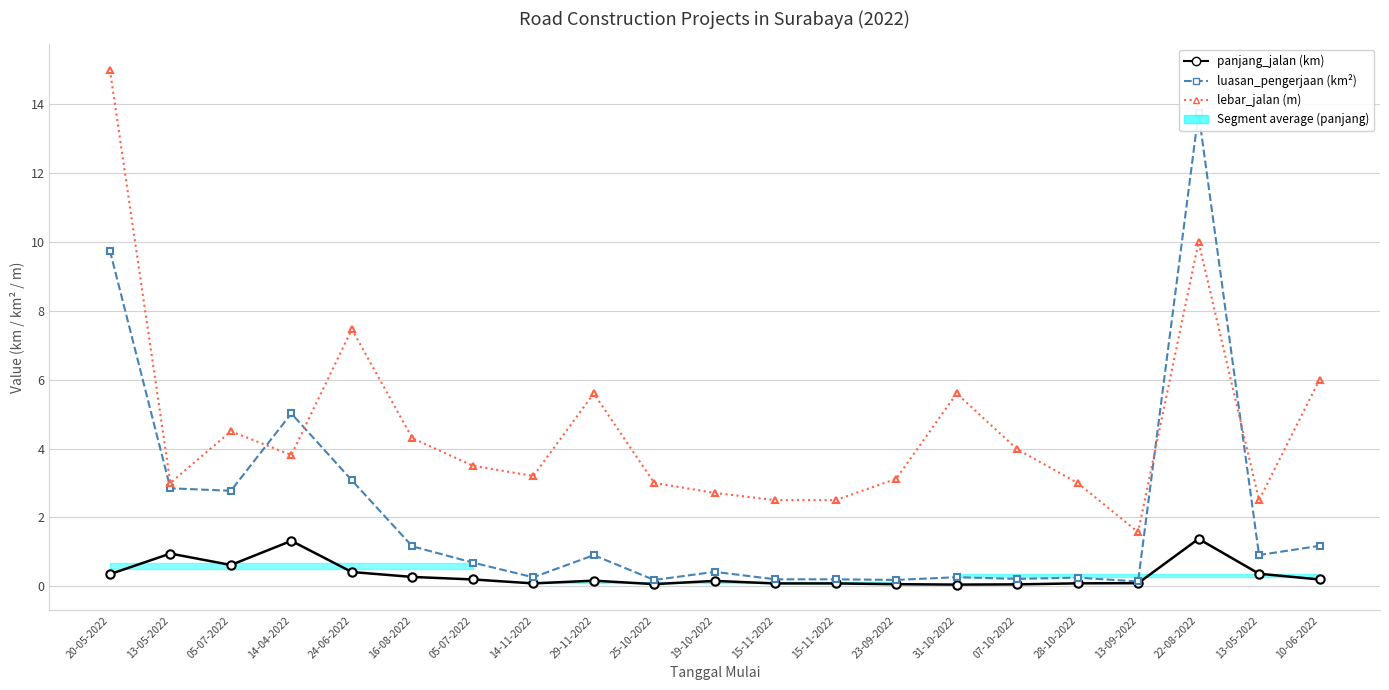

Reading left to right, extract all data points from this chart.

panjang_jalan (km): 0.3	0.9	0.6	1.3	0.4	0.3	0.2	0.1	0.2	0.1	0.2	0.1	0.1	0.1	0.0	0.1	0.1	0.1	1.4	0.4	0.2
luasan_pengerjaan (km²): 9.8	2.8	2.8	5.0	3.1	1.2	0.7	0.3	0.9	0.2	0.4	0.2	0.2	0.2	0.3	0.2	0.2	0.1	13.8	0.9	1.2
lebar_jalan (m): 15.0	3.0	4.5	3.8	7.5	4.3	3.5	3.2	5.6	3.0	2.7	2.5	2.5	3.1	5.6	4.0	3.0	1.6	10.0	2.5	6.0